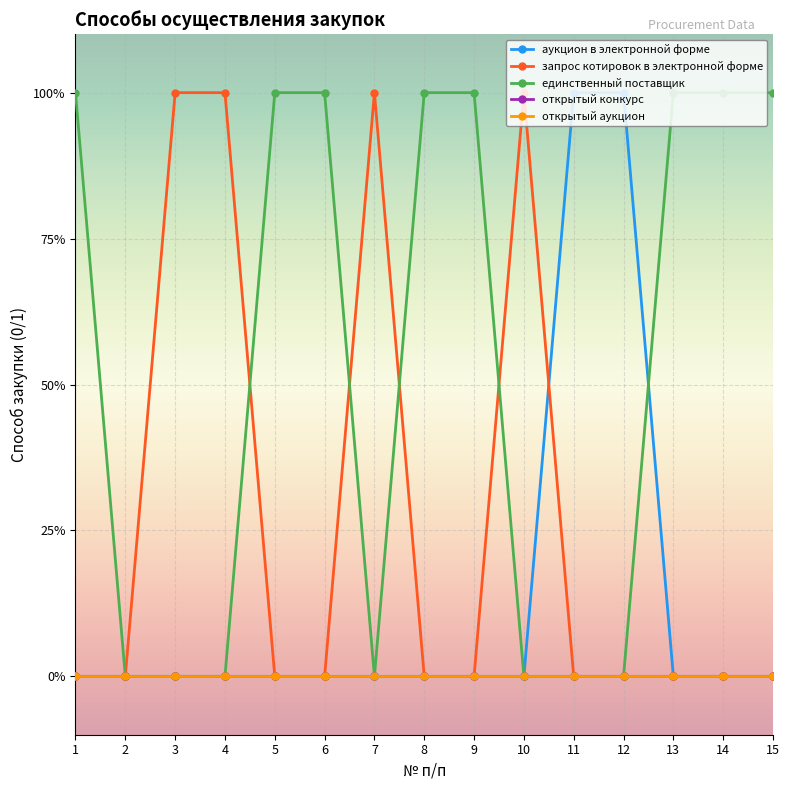

Does the chart have visible grid lines?

Yes